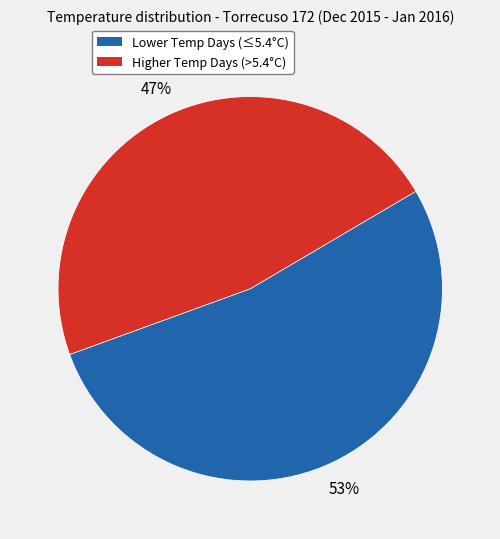

How many segments does this pie chart have?

2